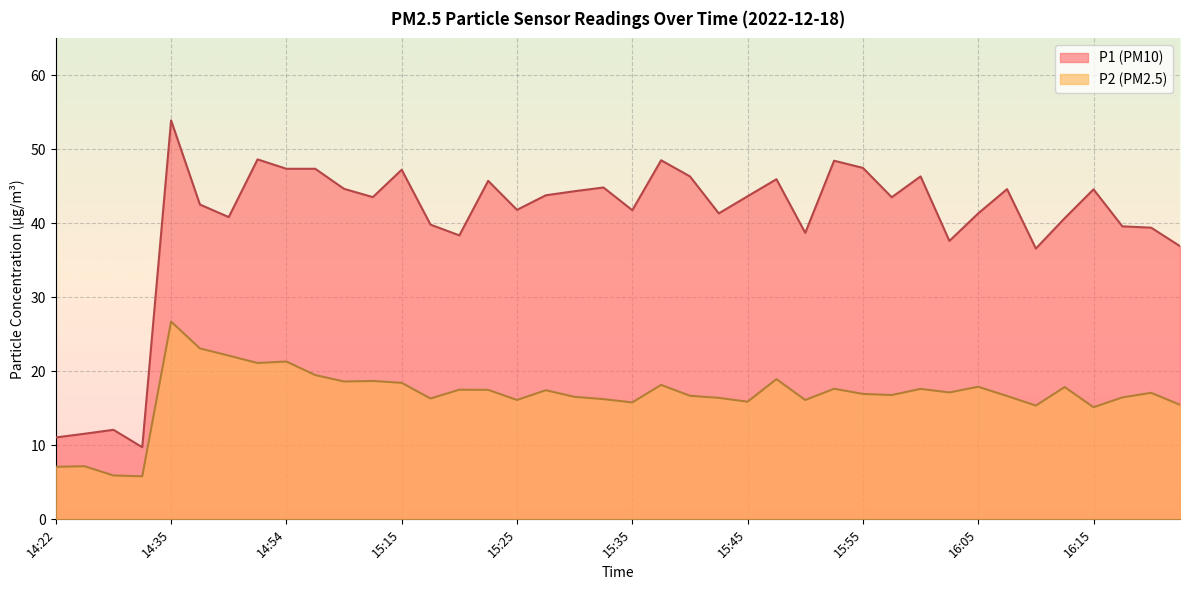

True or false: P1 has more than 2 points higher than both neighbors.

True